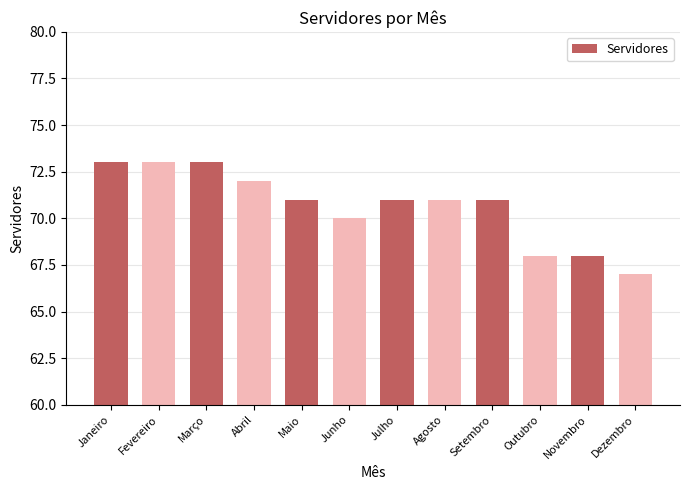

How many series are shown in this chart?

1